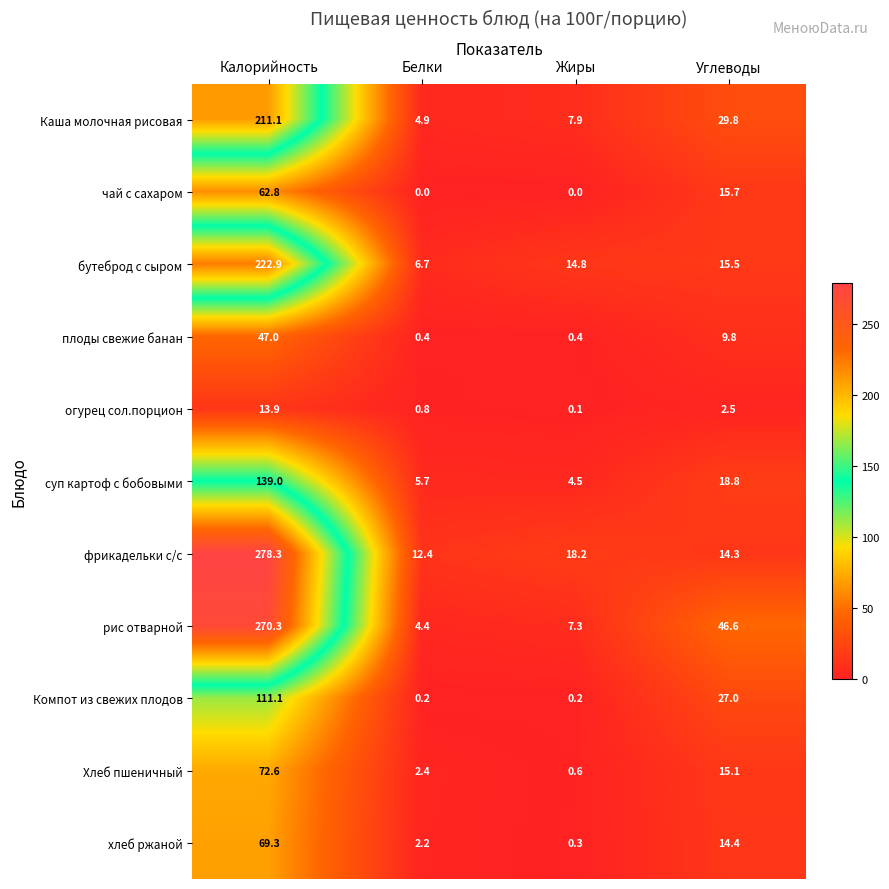

What is the sum of all рис отварной values?

328.6